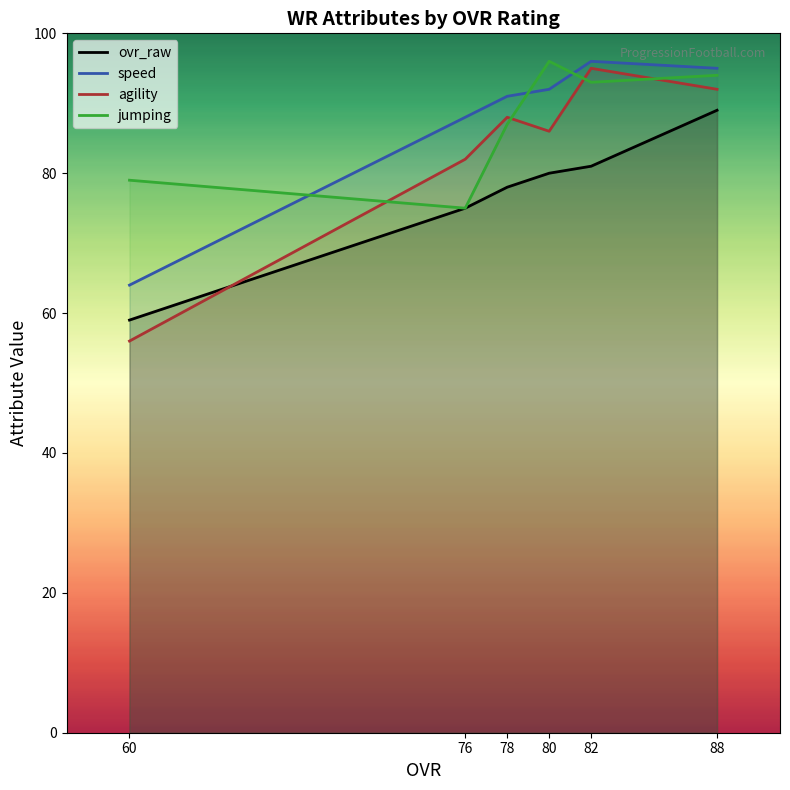

True or false: speed and agility intersect in this chart.

False